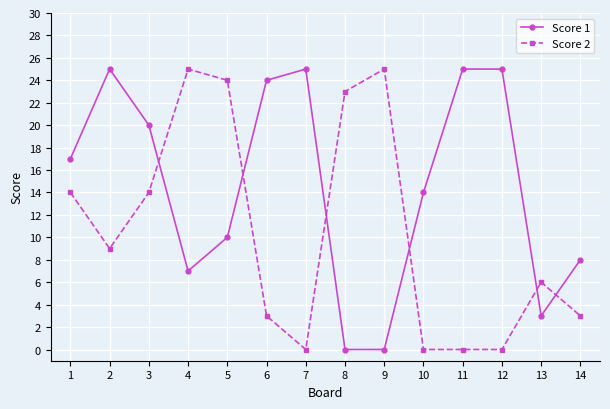

What is the total value across all series at 9?

25